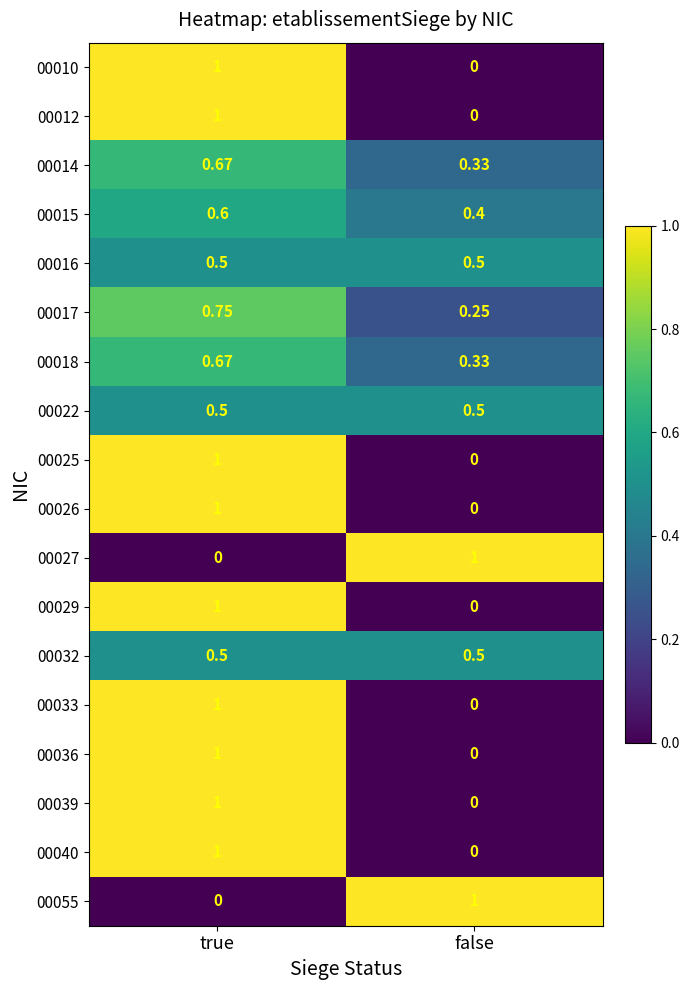

Rank the categories by 00015 value from highest to lowest.

true, false